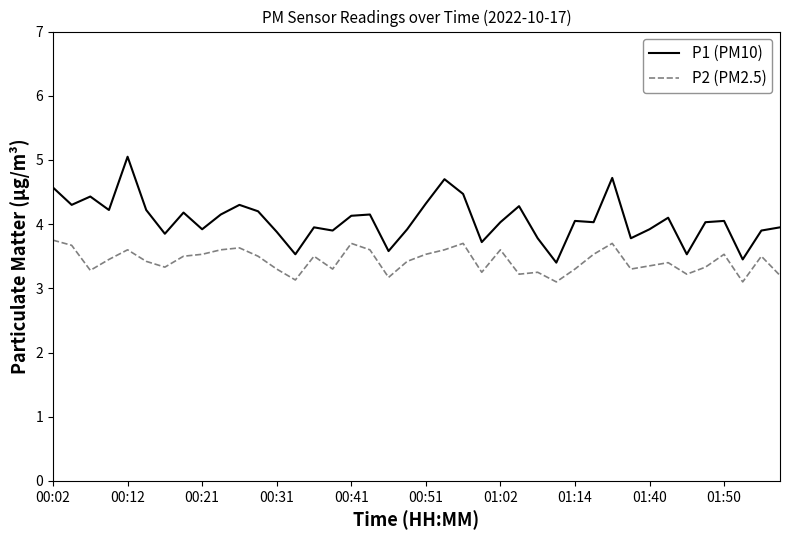

Which series has the widest spread of values?

P1 (PM10)